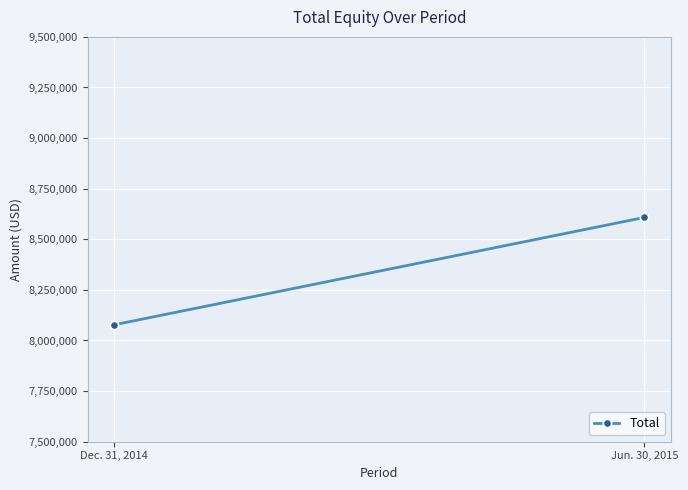

What is the difference between the maximum and minimum values?

530370